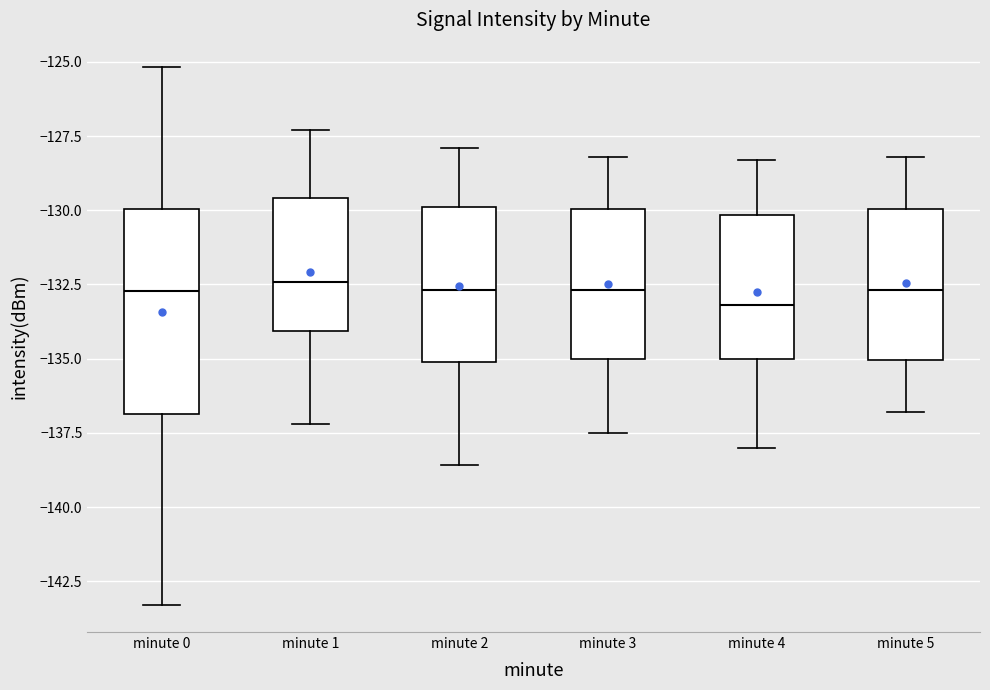

Comparing the boxes themselves (not the whiskers), which one is the tallest?

minute 0